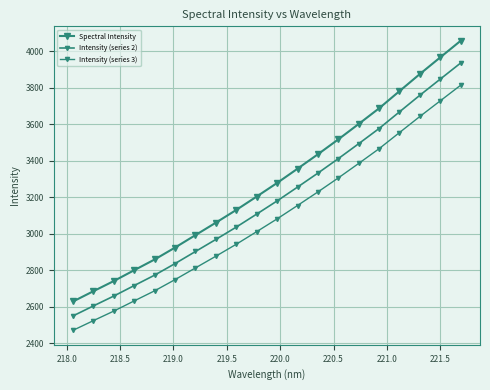

What is the value of the Spectral Intensity point at the 10th from the left?

3203.4